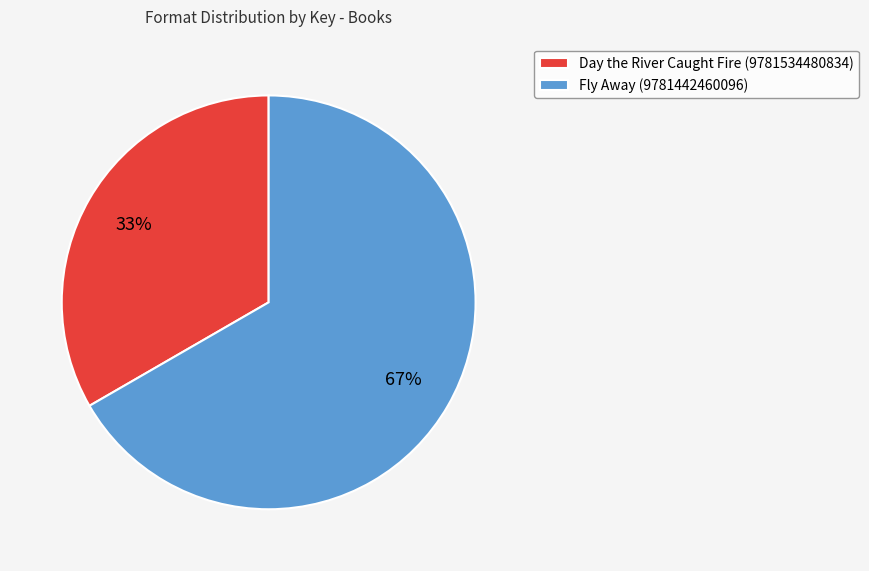

Rank the categories by value from highest to lowest.

Fly Away (9781442460096), Day the River Caught Fire (9781534480834)